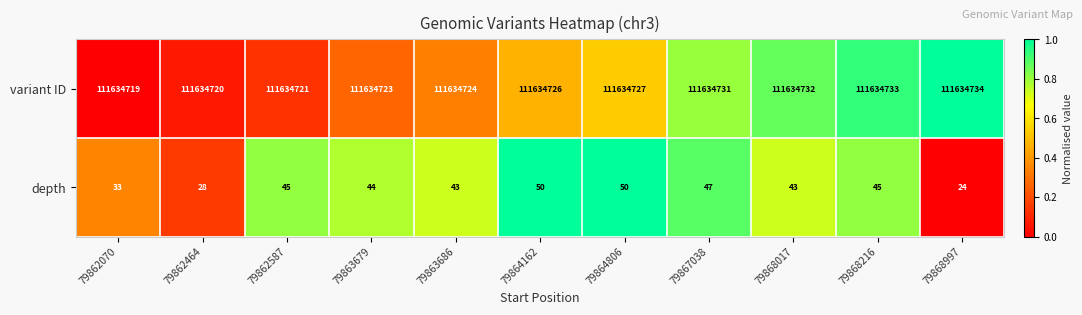

True or false: variant ID has a value of 189218098 at 79863679.

False